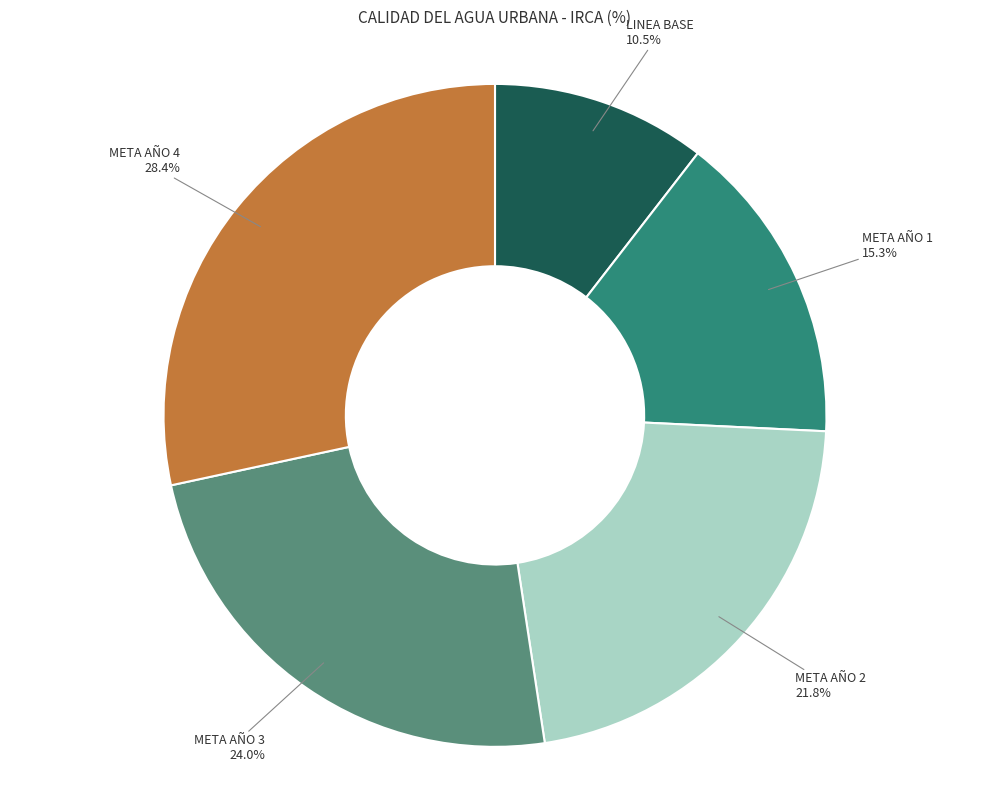

How many slices are in this pie chart?

5